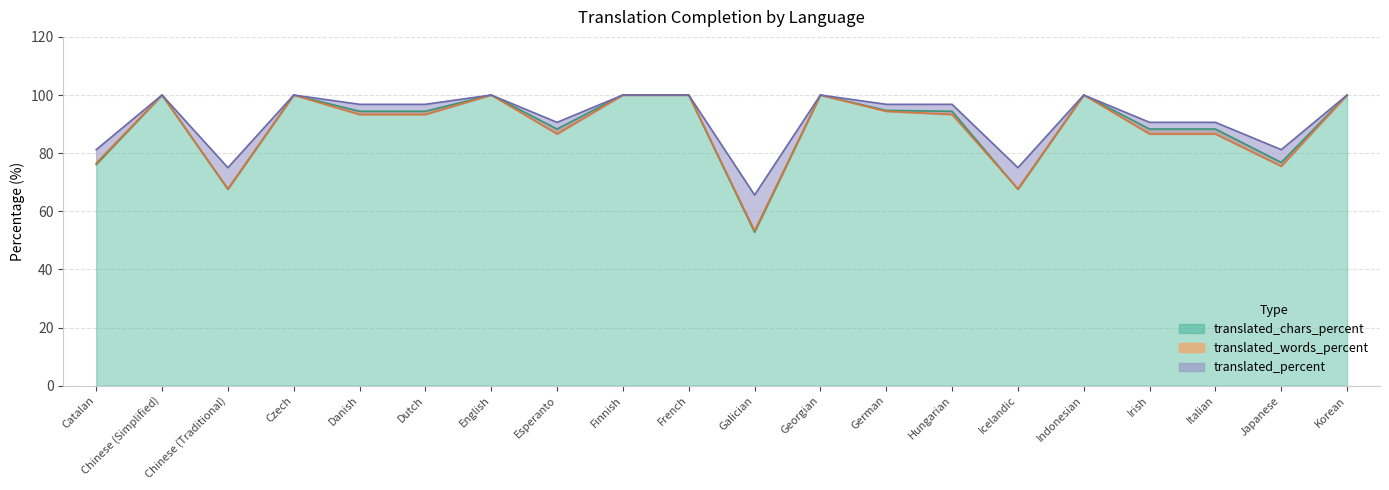

Where do translated_words_percent and translated_chars_percent first cross each other?

Hungarian and Icelandic